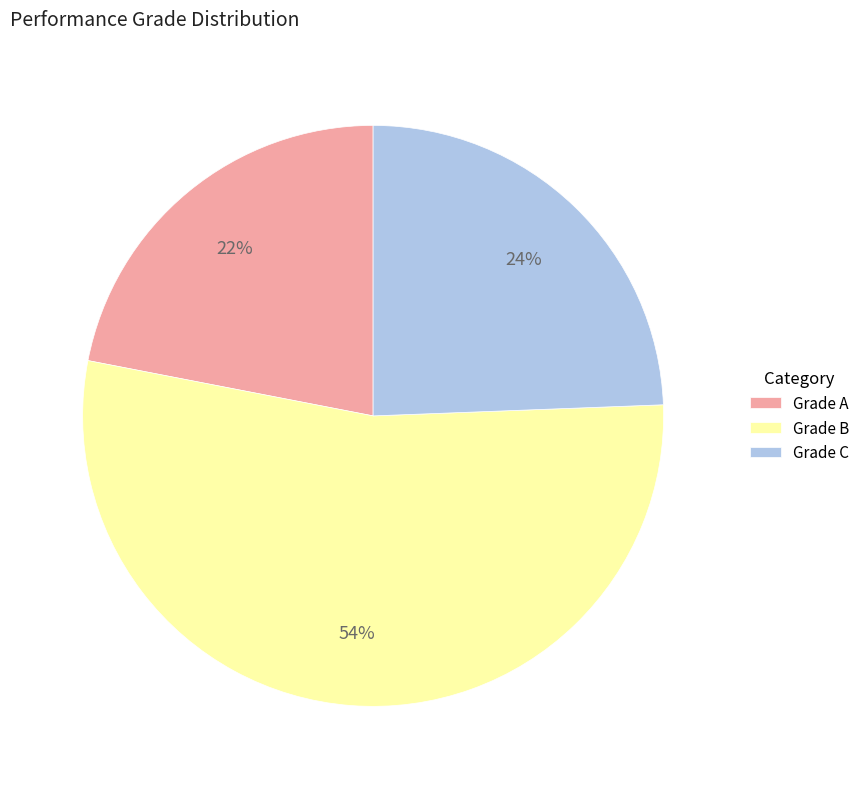

Which slice is the largest?

Grade B